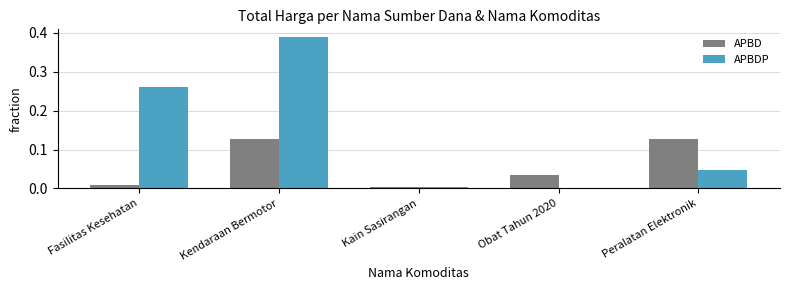

Which series changed the most between Fasilitas Kesehatan and Kain Sasirangan?

APBDP